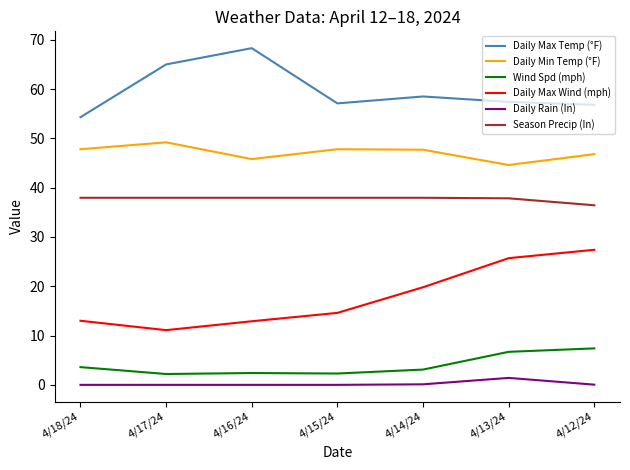

Which series has the widest spread of values?

Daily Max Wind (mph)